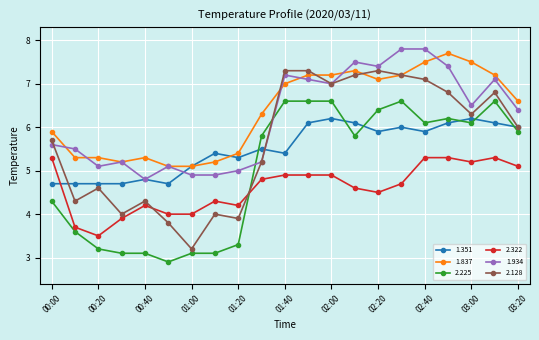

How many intersections are there between 2.128 and 2.225?

2